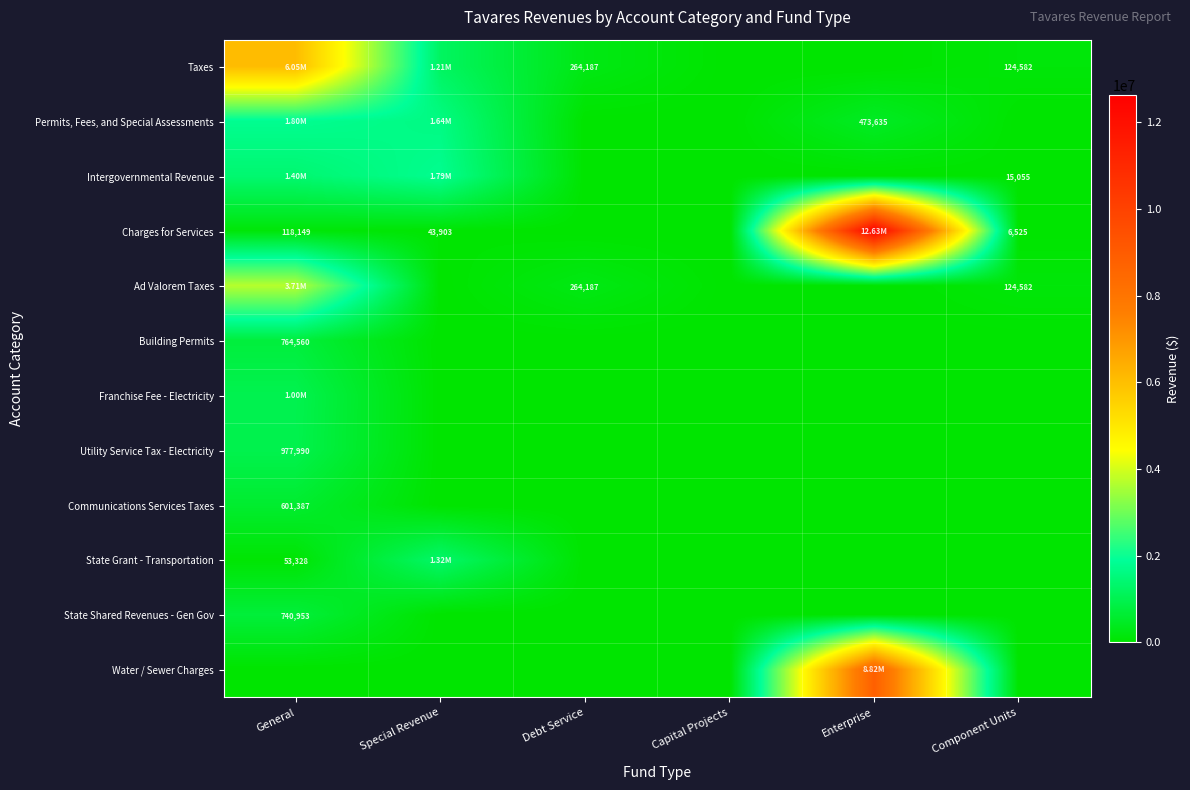

Which series changed the most between Special Revenue and Component Units?

Intergovernmental Revenue